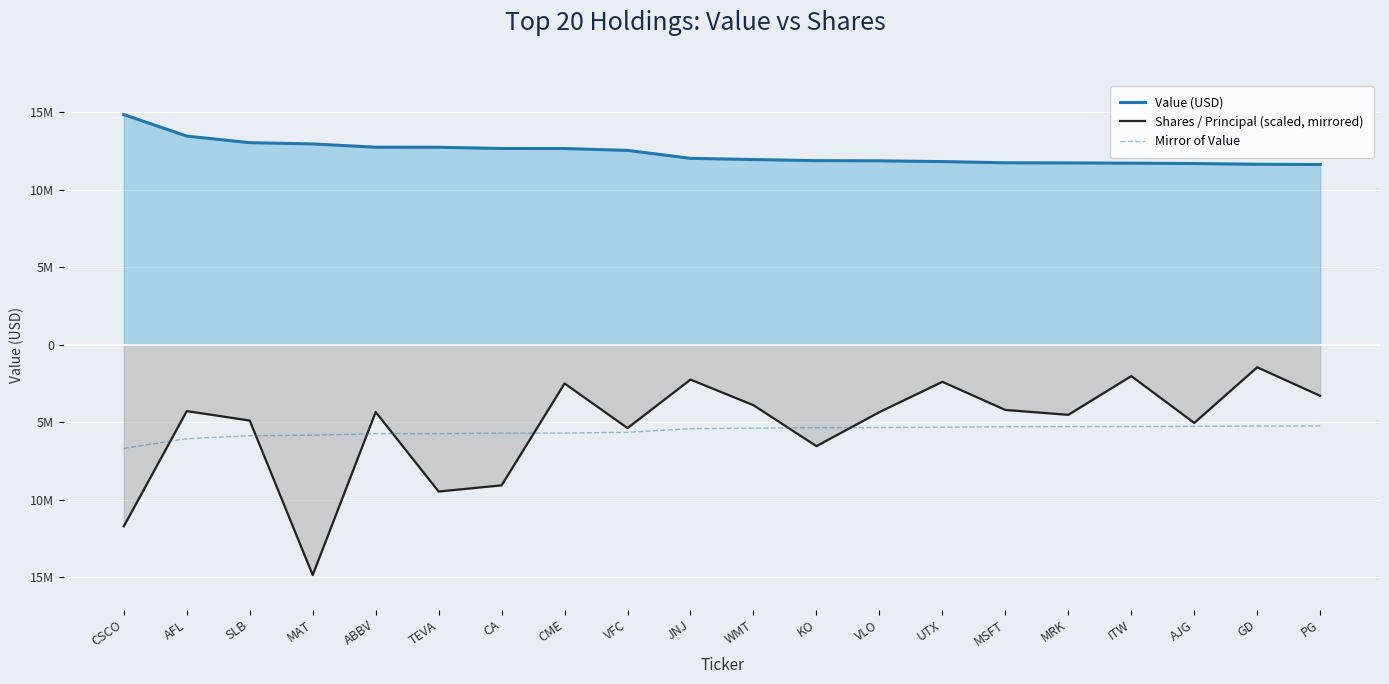

What is the label of the 2nd point from the left?

AFL